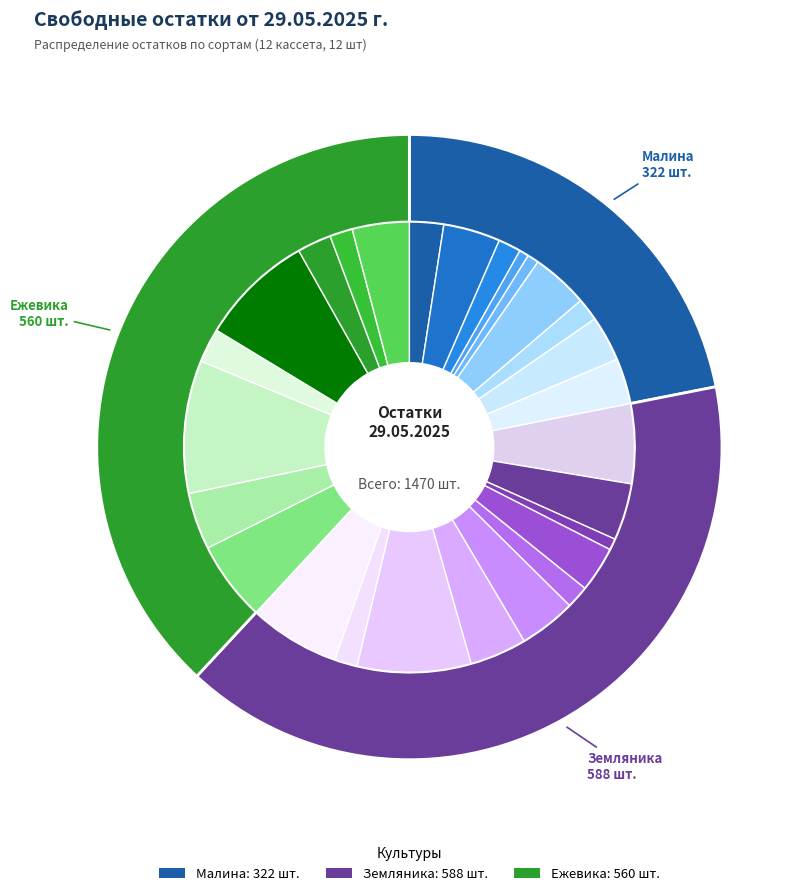

To the nearest percent, what portion does Земляника Альбион represent?

4%